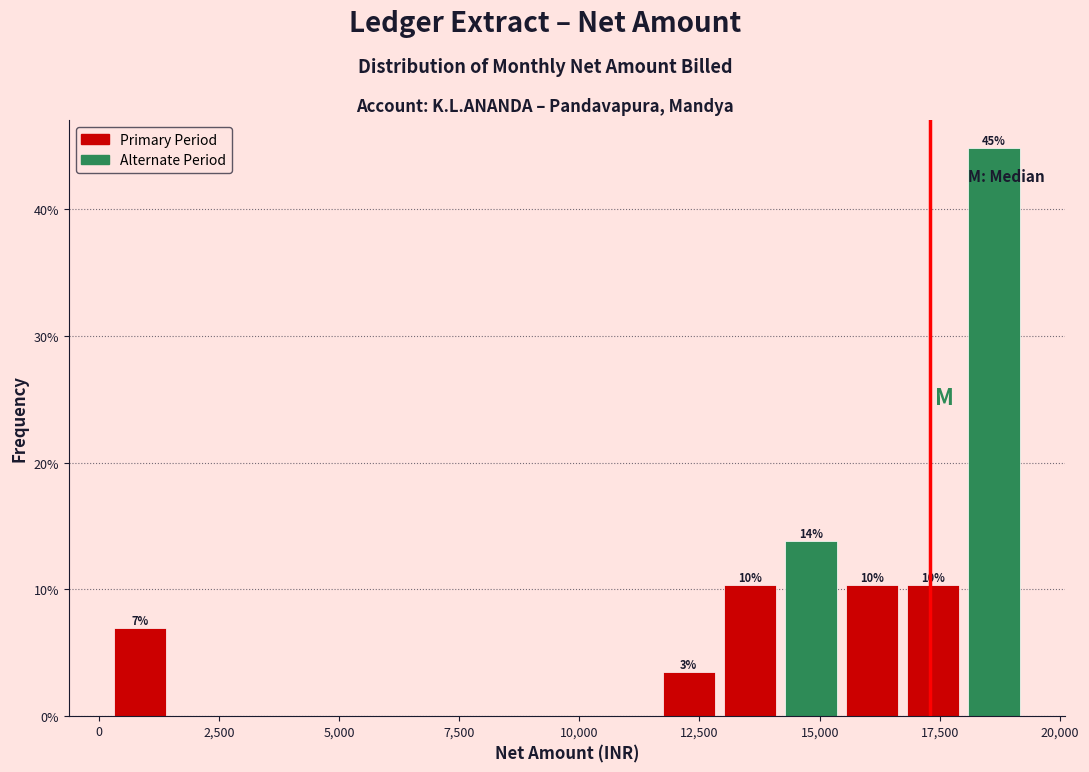

Around what value on the x-axis is the tallest bar? Give the approximate position of its centre, as read against the axis.

18500